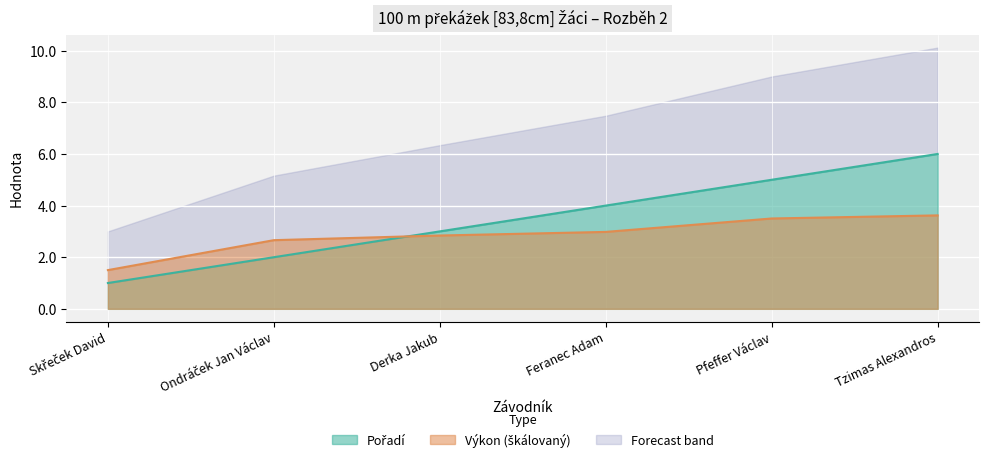

True or false: Výkon and Pořadí cross at least once.

True